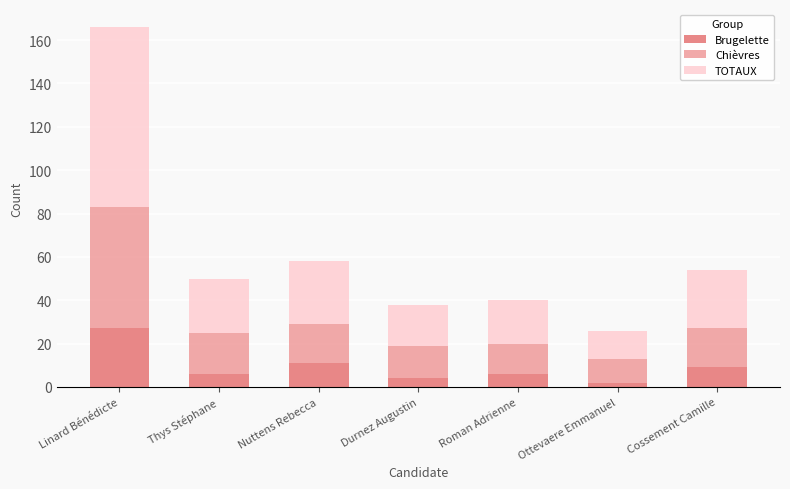

How many categories are shown in the chart?

7